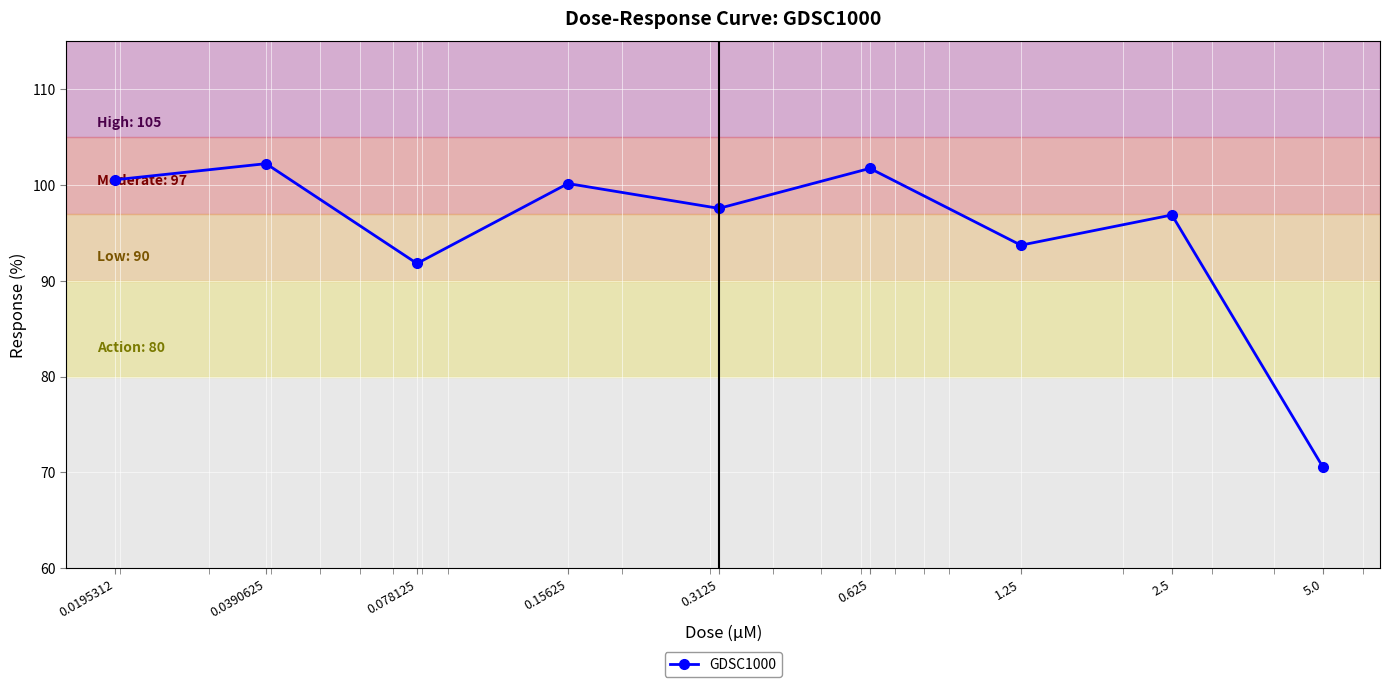

What is the sum of all values?

855.2